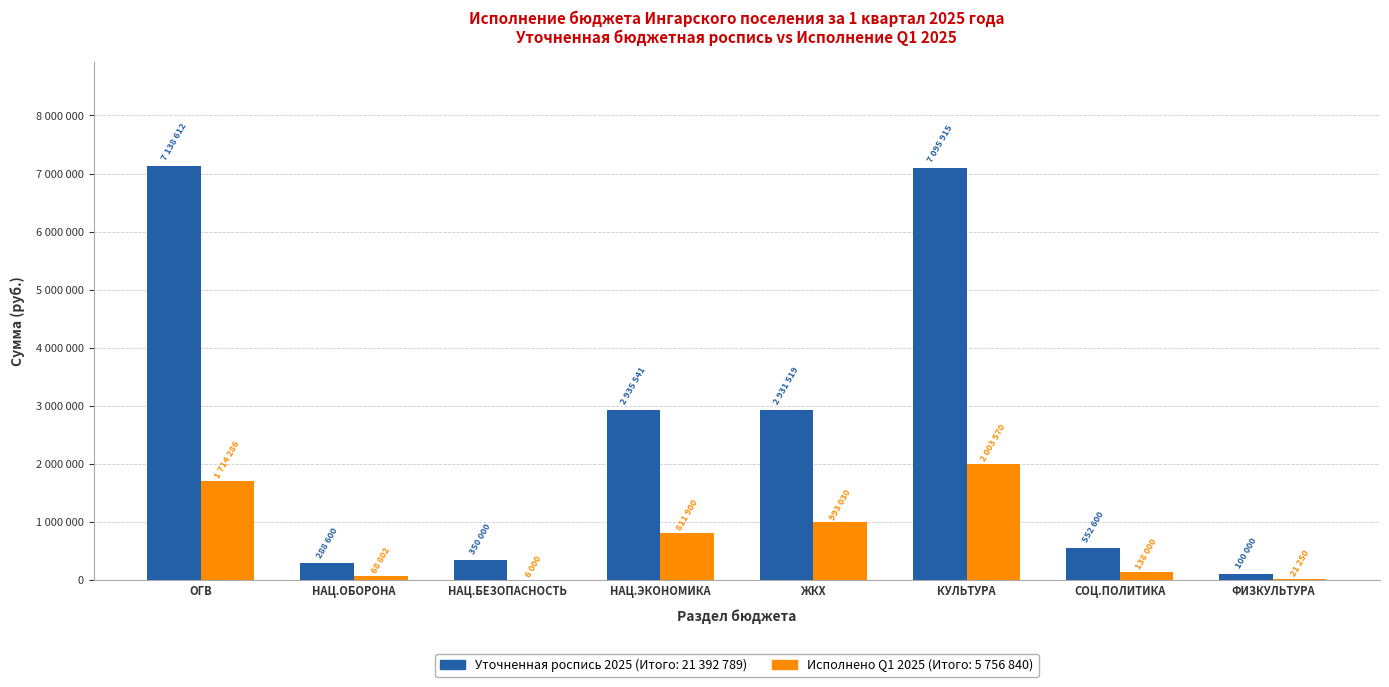

Are the bars horizontal?

No